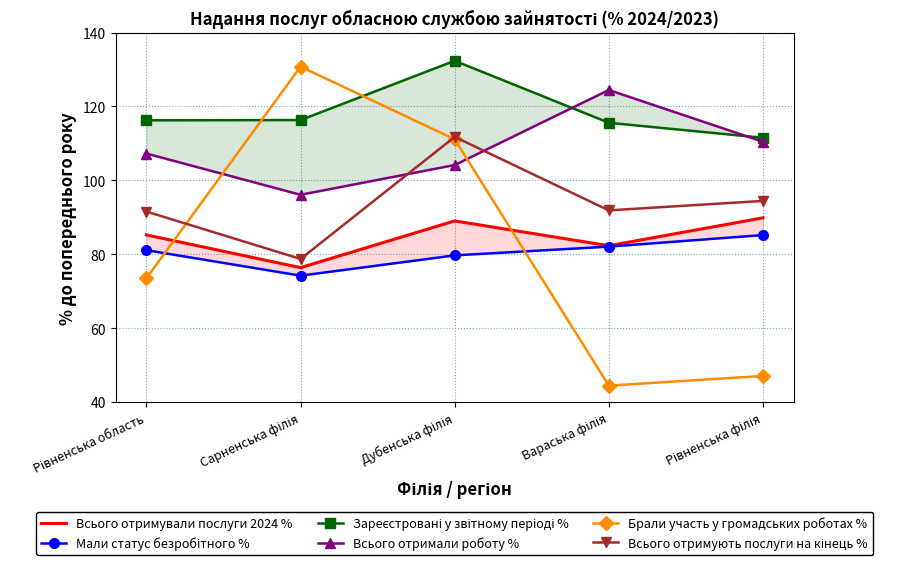

What is the value of the Всього отримують послуги на кінець % point at the 4th from the left?

91.9